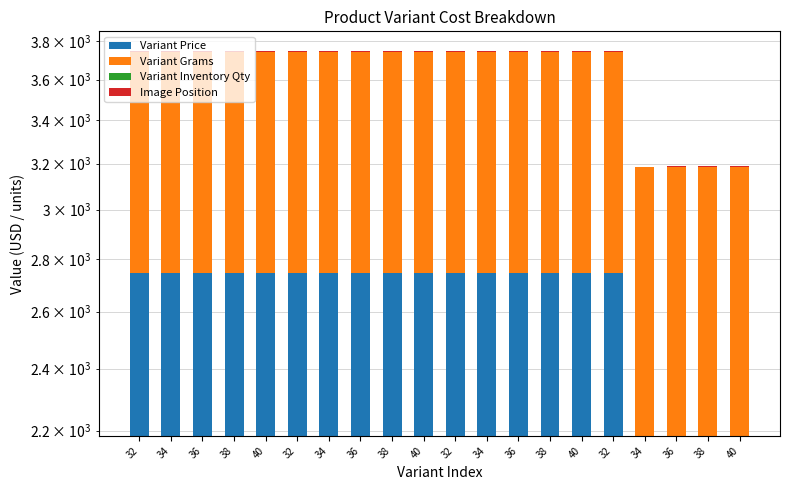

What is the label of the 14th bar from the left?

38